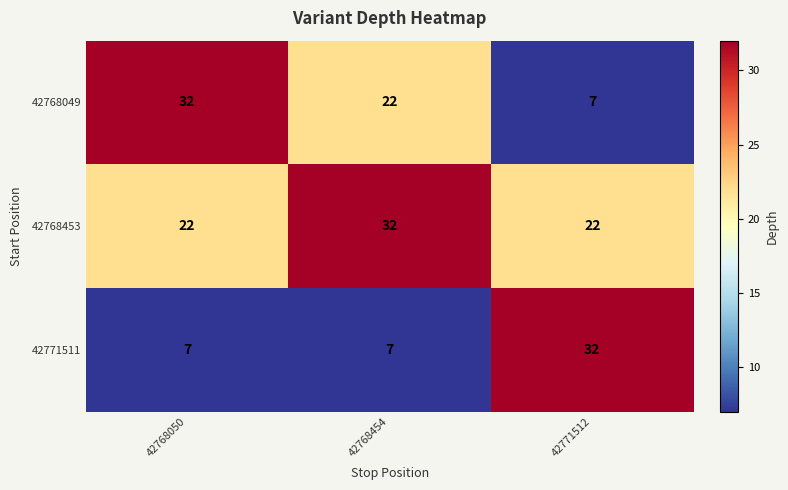

List the series in order of their overall mean, lowest first.

42771511, 42768049, 42768453